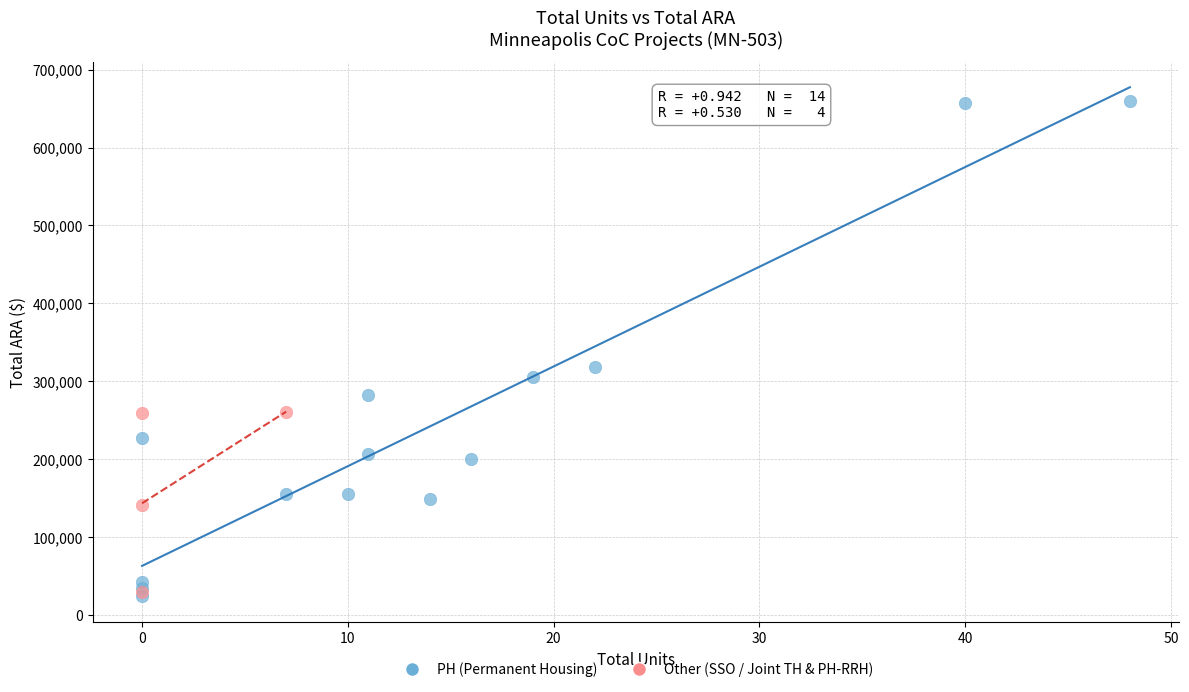

Which series contains the highest Y value?

PH (Permanent Housing)